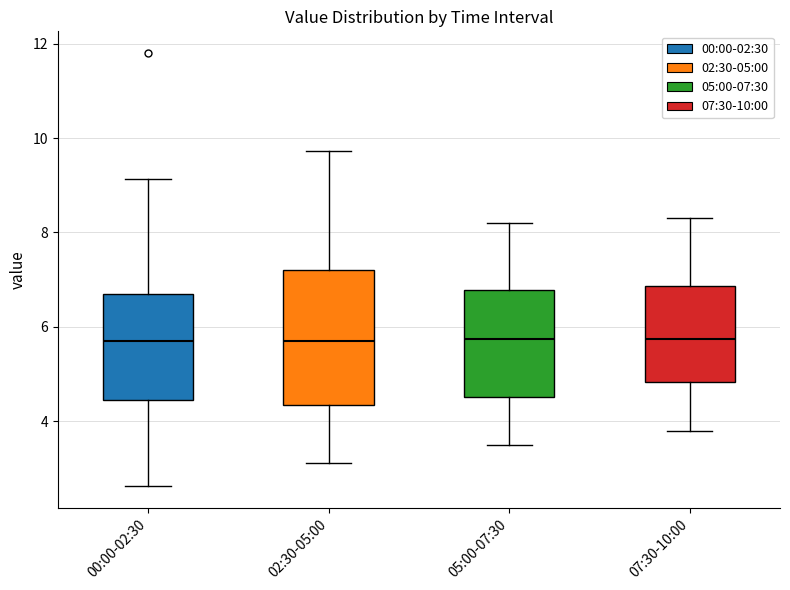

Reading left to right, transcribe this box plot: for each box, give where its median line is, the range the box spans, and where its two whiskers end, as read against the y-axis. The values are not printed on the chart, so give them approximately, as read against the axis.

00:00-02:30: median 5.8, box 4.4 to 6.8, whiskers 2.6 to 9.2
02:30-05:00: median 5.8, box 4.4 to 7.2, whiskers 3.2 to 9.8
05:00-07:30: median 5.8, box 4.6 to 6.8, whiskers 3.6 to 8.2
07:30-10:00: median 5.8, box 4.8 to 6.8, whiskers 3.8 to 8.4